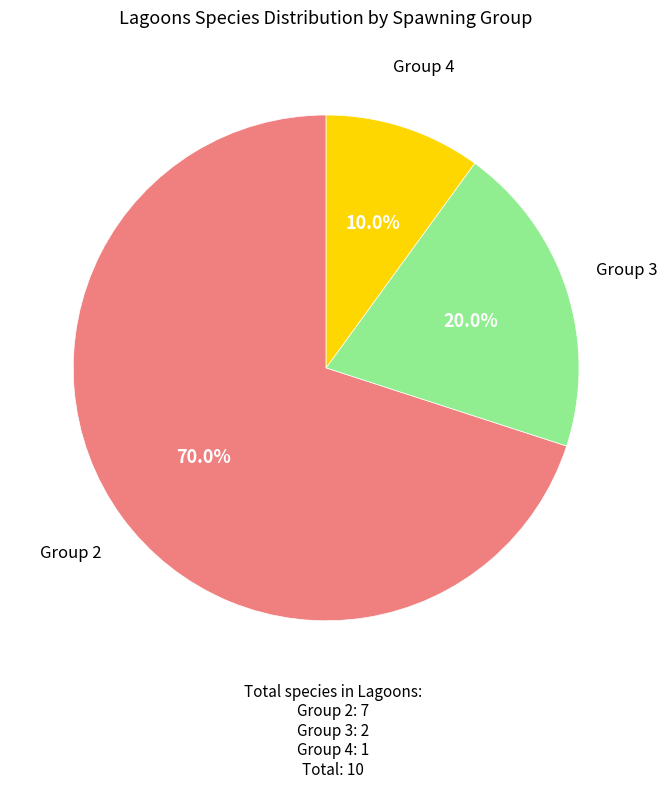

Is there any slice that represents more than half of the pie?

Yes